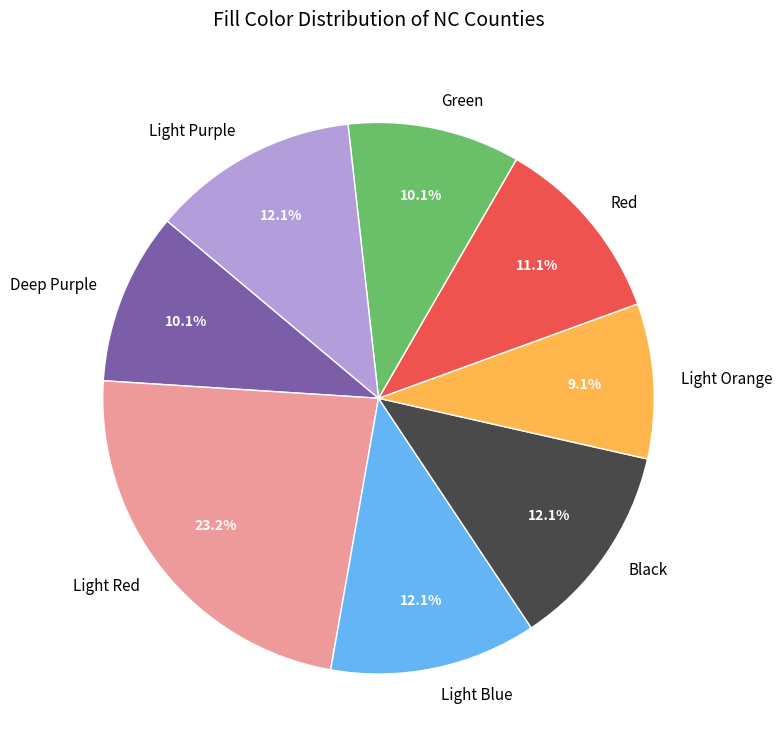

Do Light Red and Light Purple together represent more than half of the pie?

No